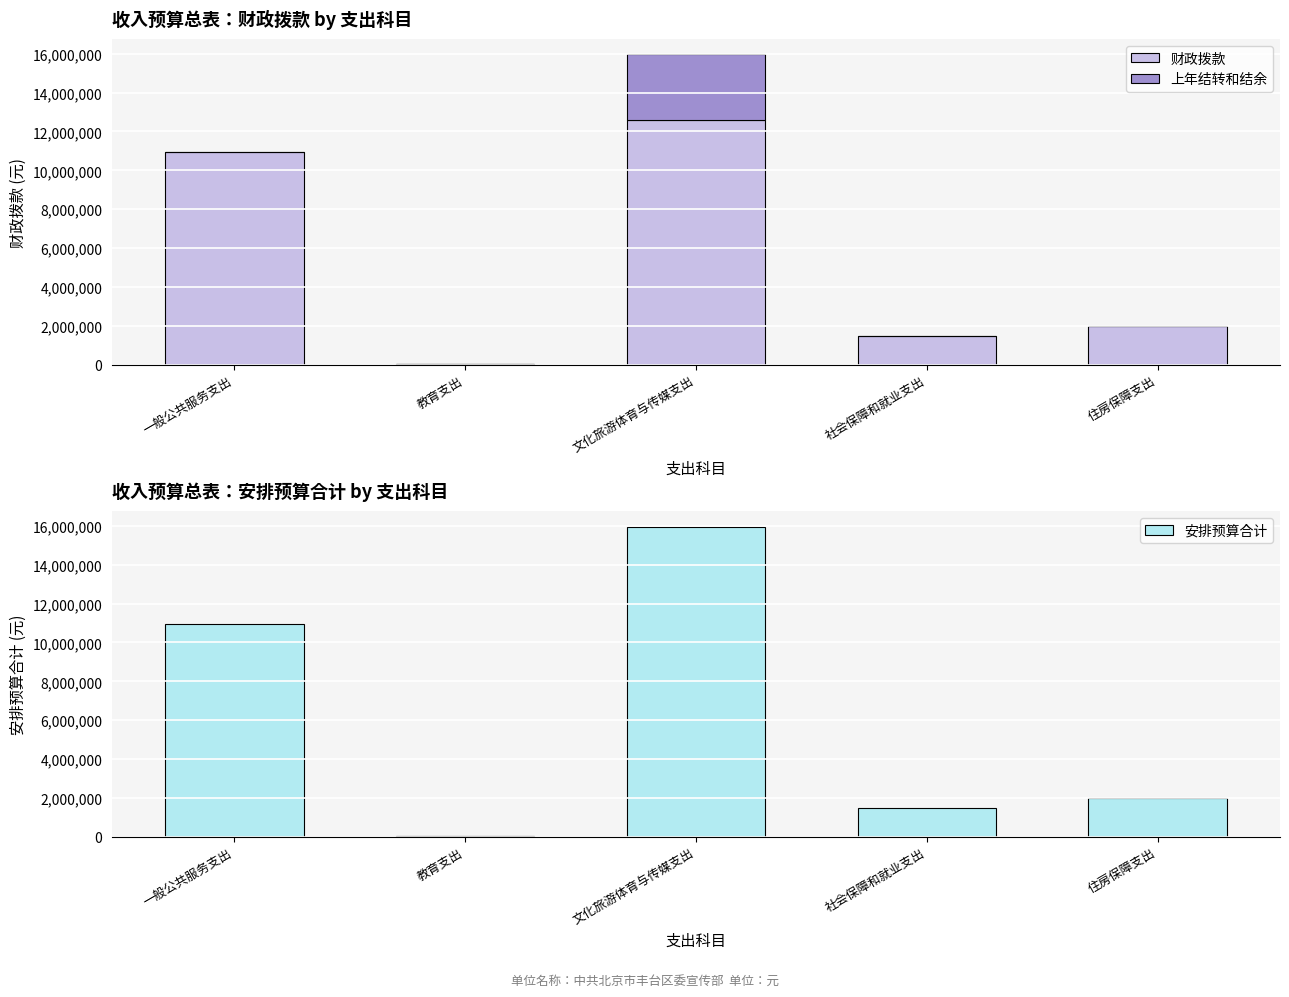

What is the difference between the highest and lowest values at 教育支出?

17100